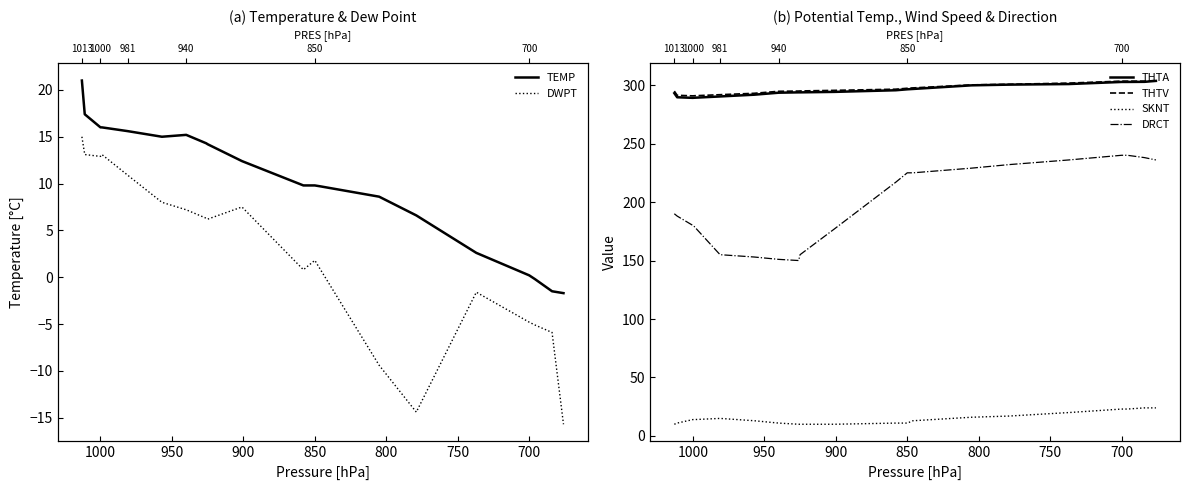

What position from the right is 1000?

13